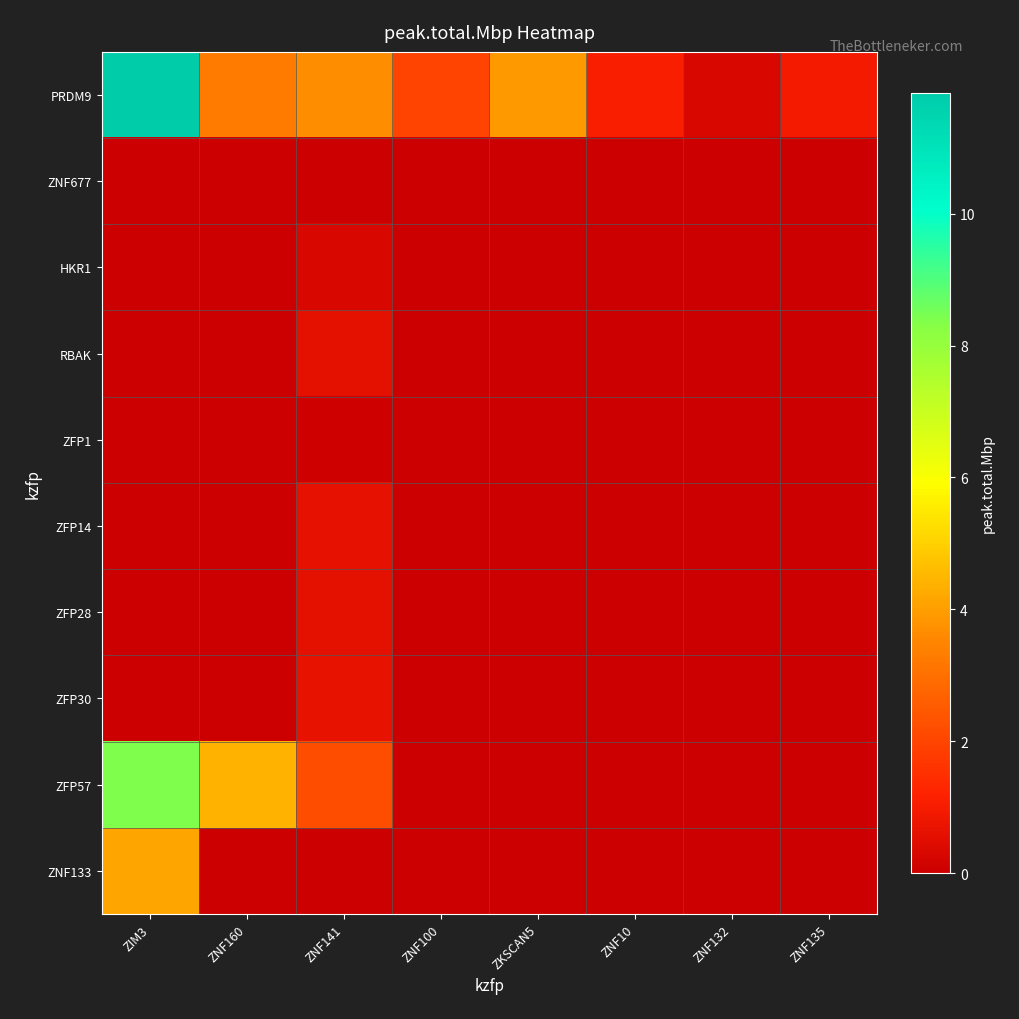

What is the total value across all series at ZNF132?

0.3